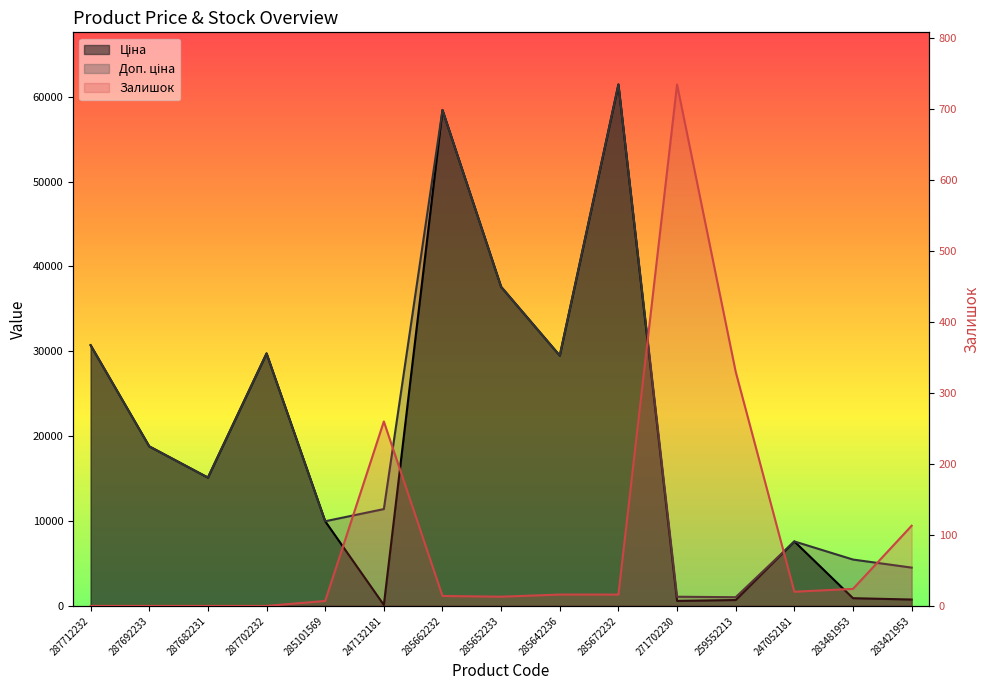

Rank the series at 285652233 from highest to lowest value.

Ціна, Доп. ціна, Залишок